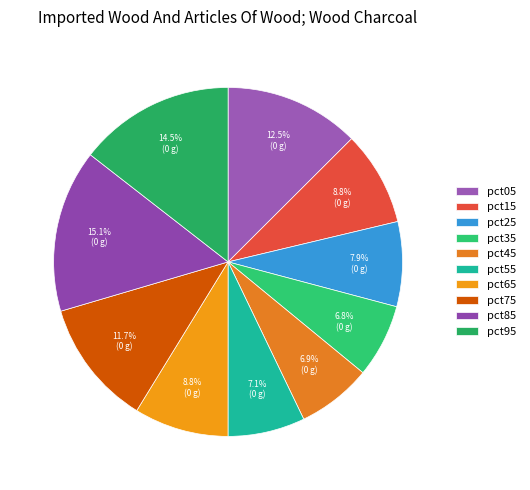

How many segments does this pie chart have?

10